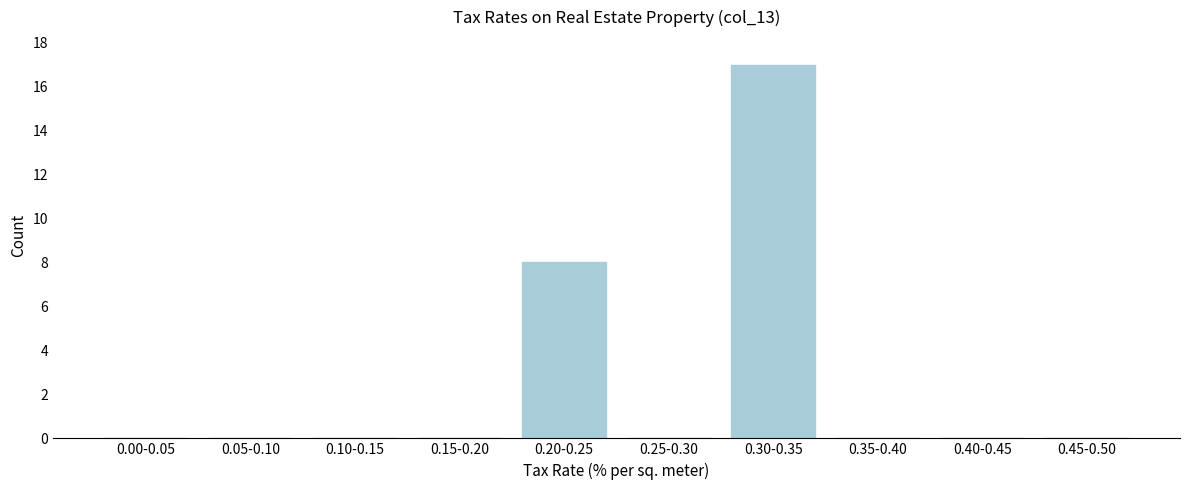

Reading left to right, transcribe all the data shown in this chart.

0.00-0.05=0	0.05-0.10=0	0.10-0.15=0	0.15-0.20=0	0.20-0.25=8	0.25-0.30=0	0.30-0.35=17	0.35-0.40=0	0.40-0.45=0	0.45-0.50=0